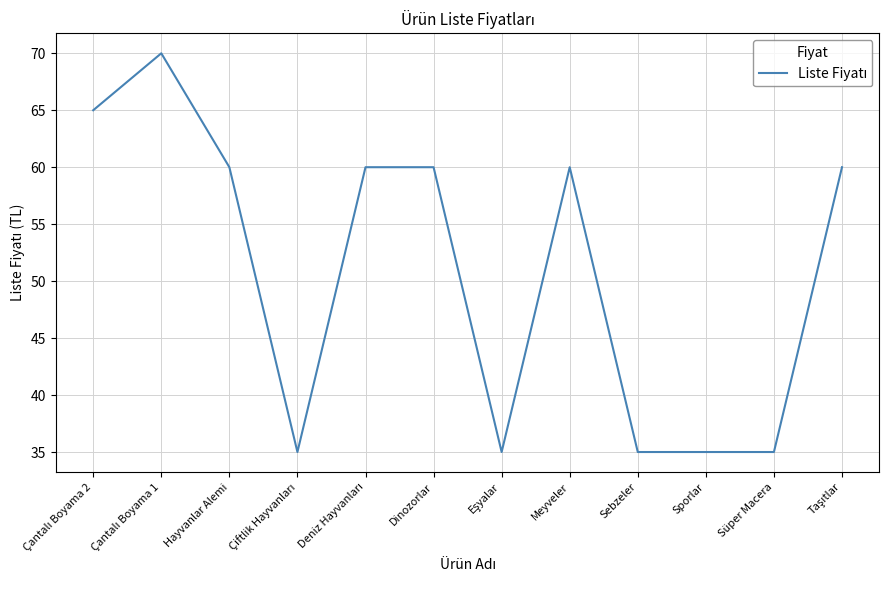

What position from the left is Hayvanlar Alemi?

3